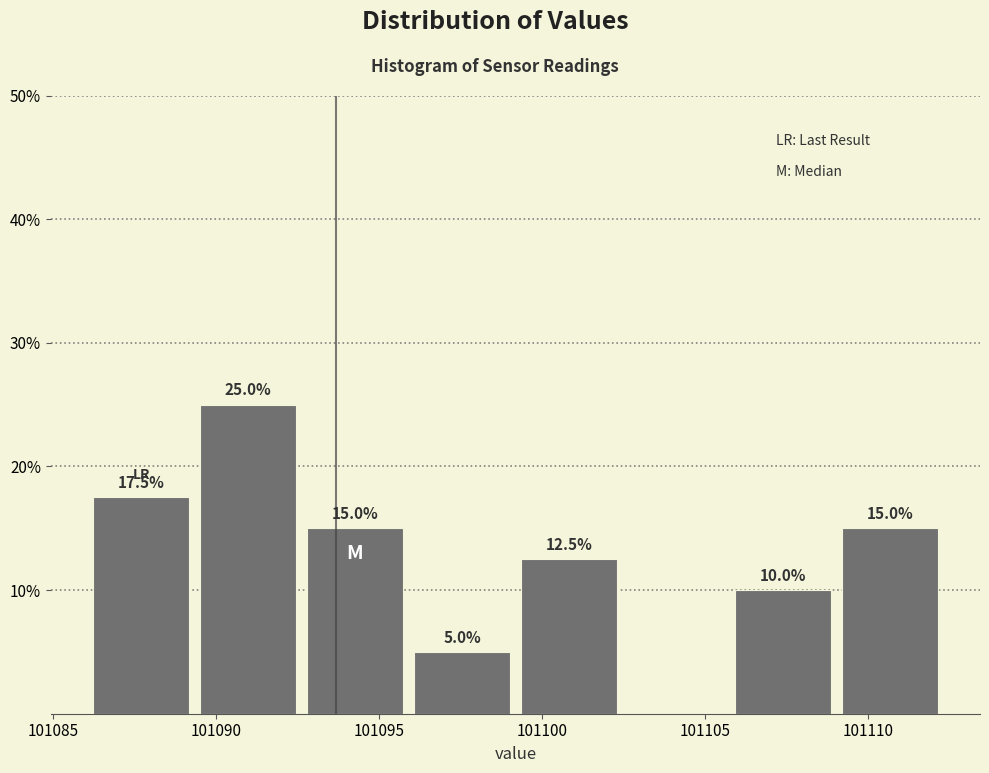

Which range on the x-axis has the tallest bar?

101089.5 to 101092.5